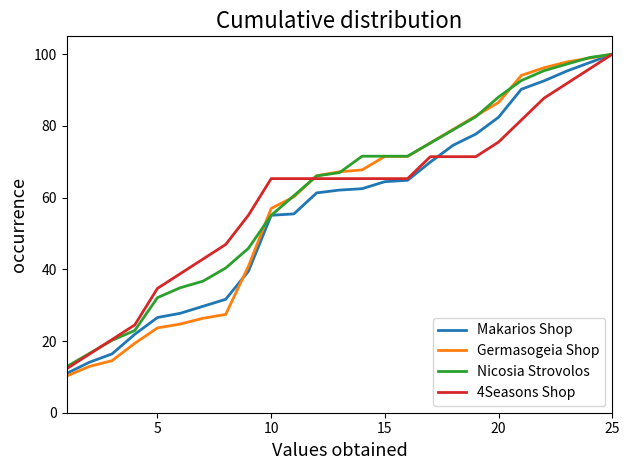

Which series has the widest spread of values?

Germasogeia Shop